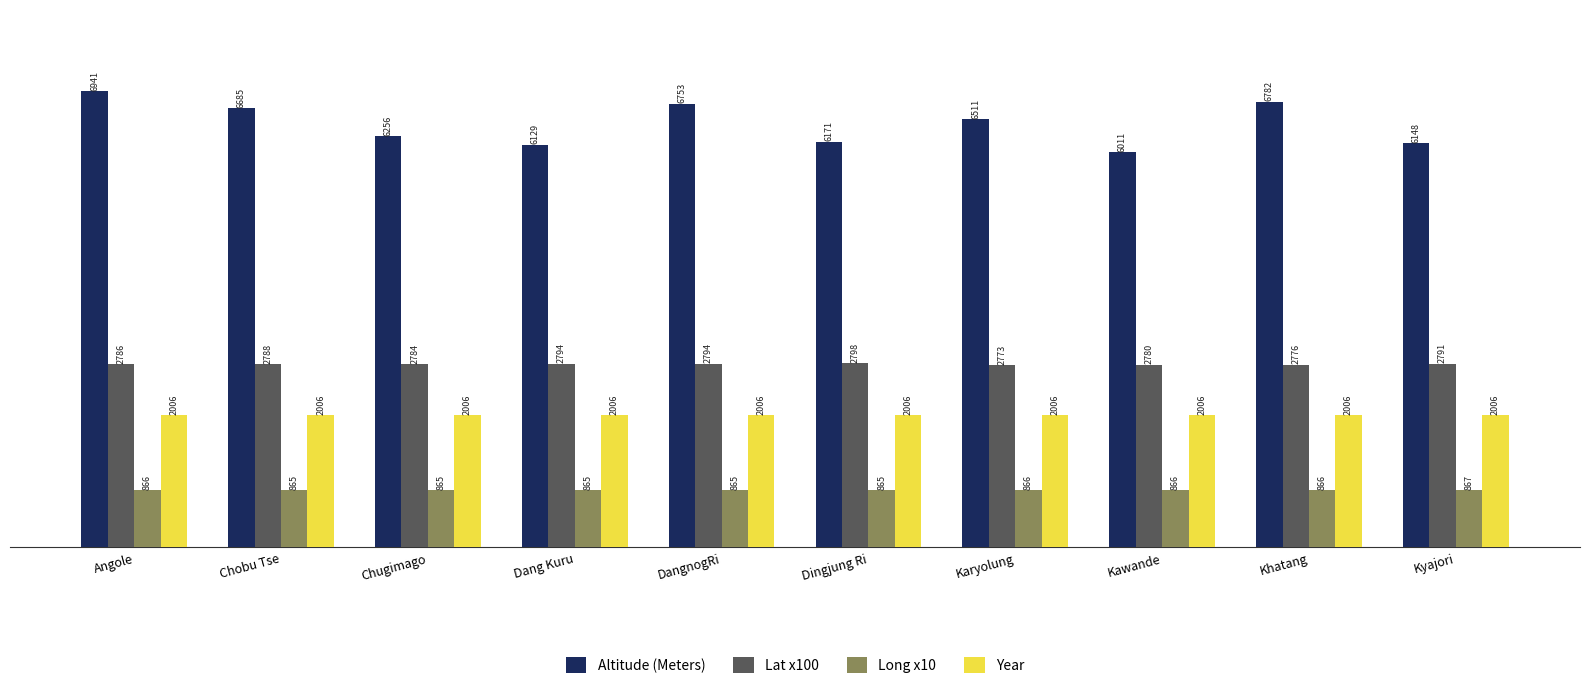

The value of Altitude (Meters) at Angole is 3279. True or false?

False